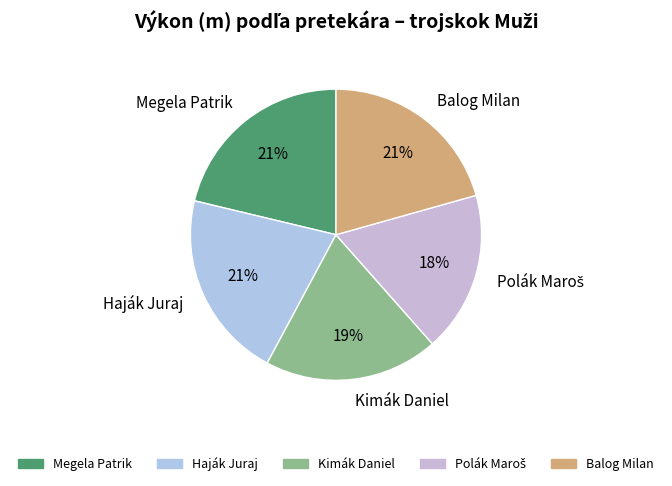

Approximately how many times larger is the value at Haják Juraj compared to Megela Patrik?

1.0